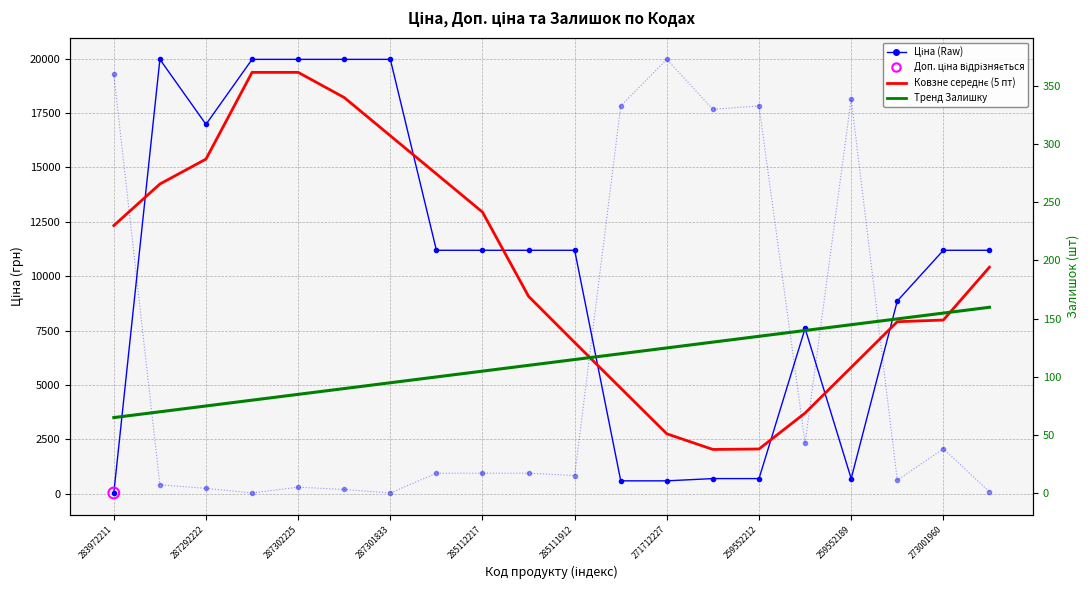

Which series reaches the minimum Y coordinate?

Залишок